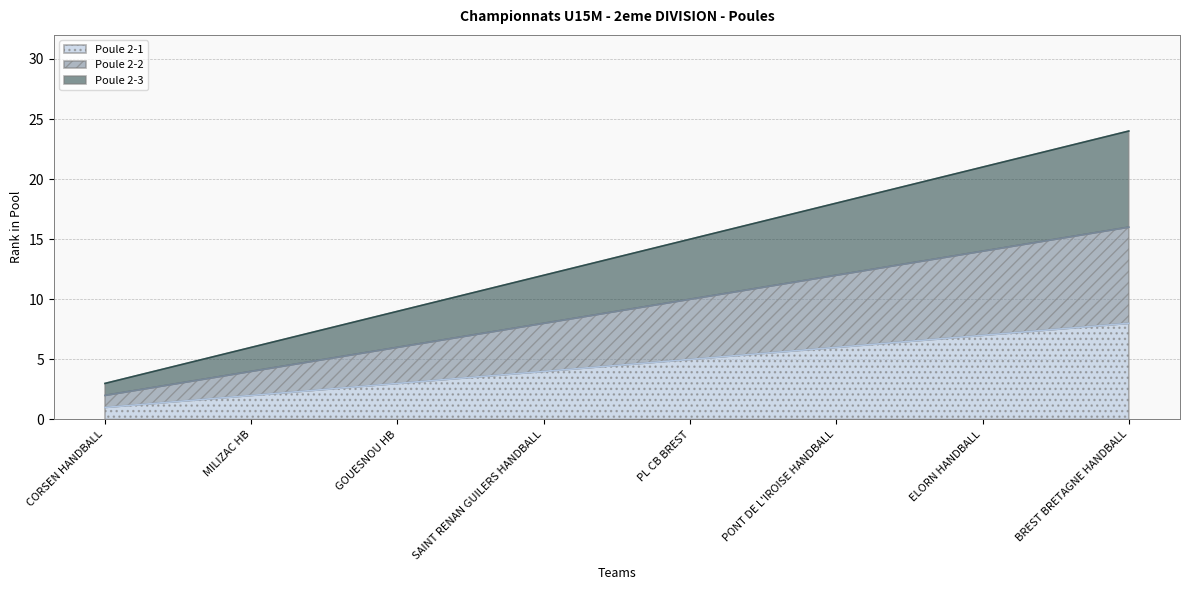

Which series has the largest total across all categories?

Poule 2-3